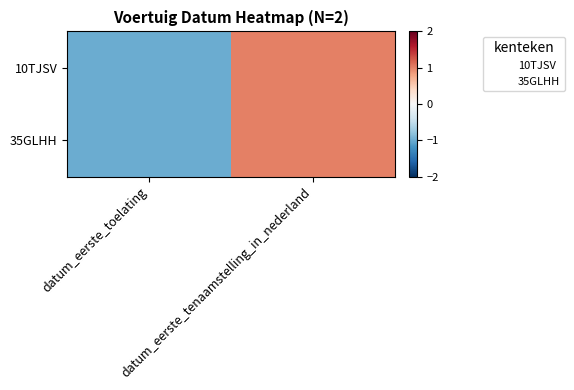

Rank the series at datum_eerste_toelating from lowest to highest value.

10TJSV, 35GLHH